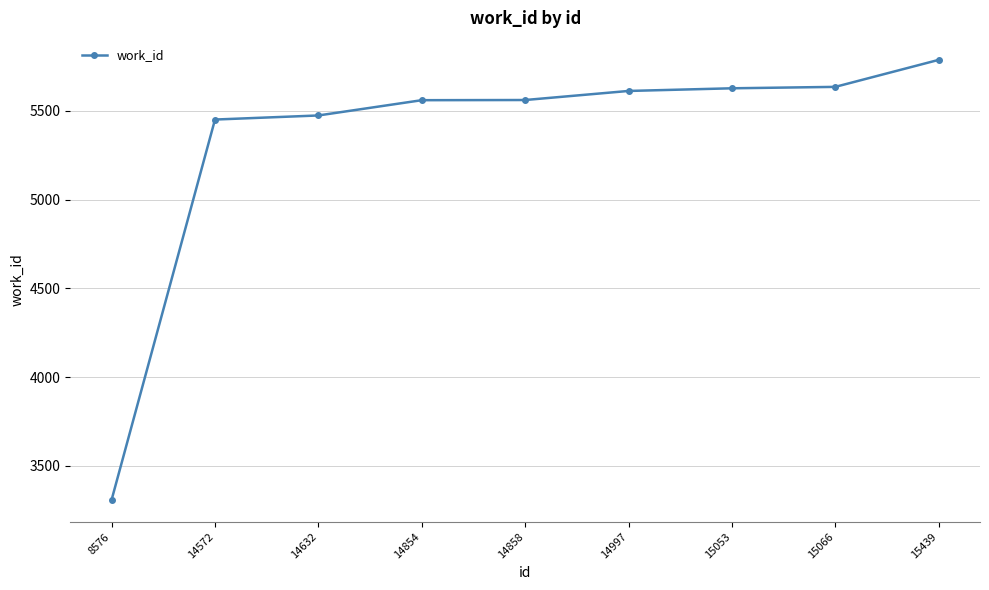

What is the change in value from 14572 to 15439?

+336